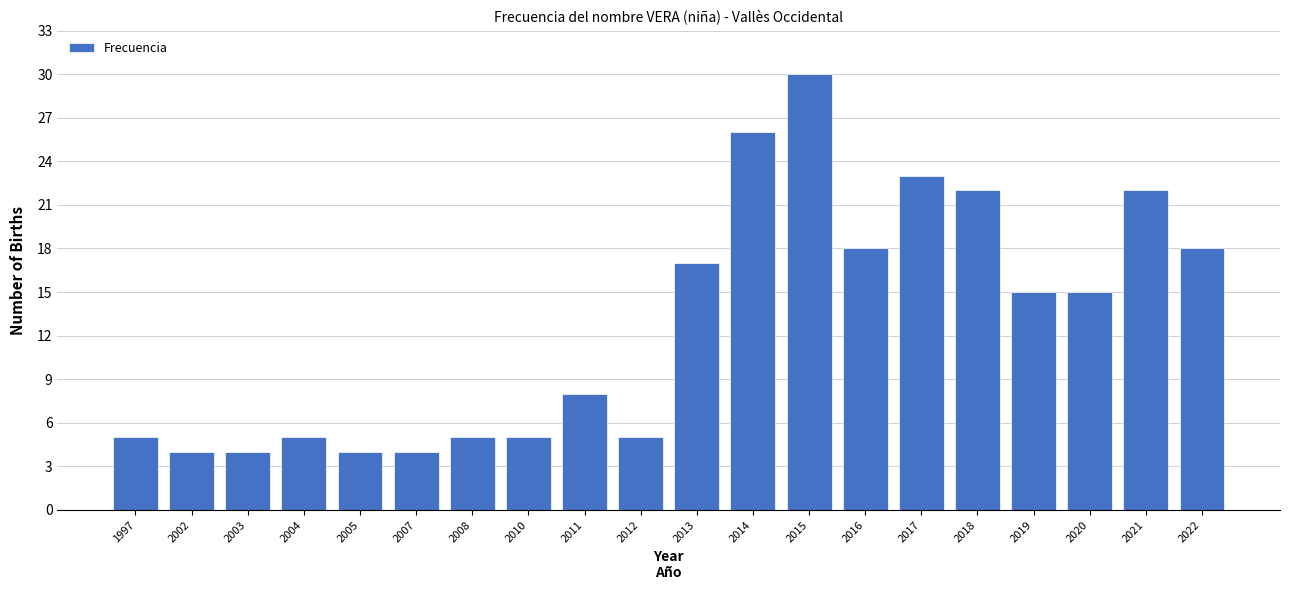

Reading left to right, list all the values displayed in this chart.

1997=5	2002=4	2003=4	2004=5	2005=4	2007=4	2008=5	2010=5	2011=8	2012=5	2013=17	2014=26	2015=30	2016=18	2017=23	2018=22	2019=15	2020=15	2021=22	2022=18